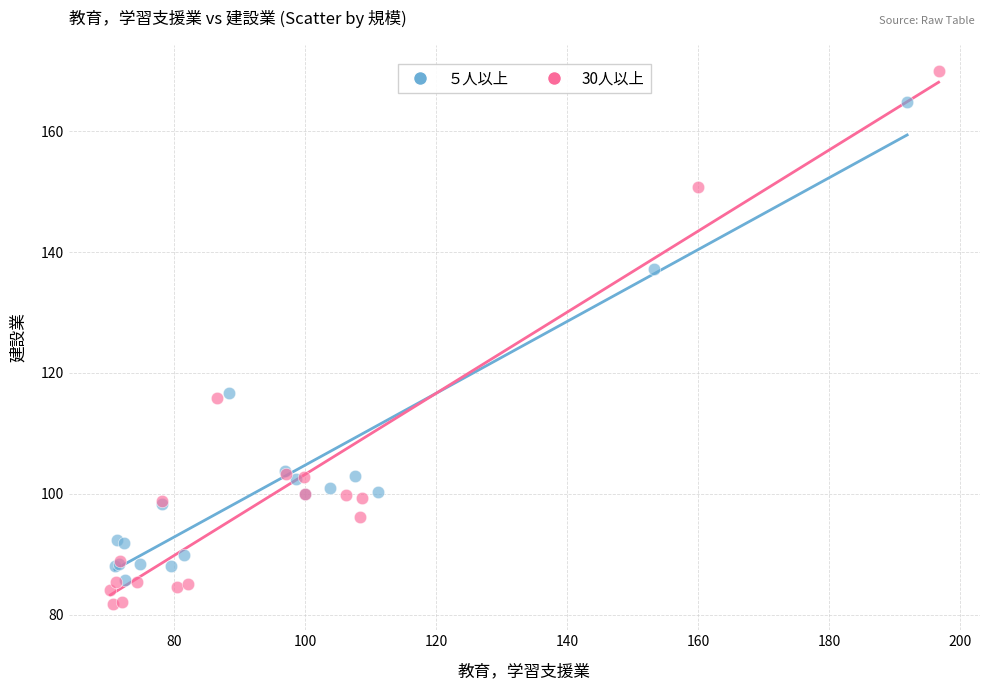

Which series contains the lowest Y value?

30人以上